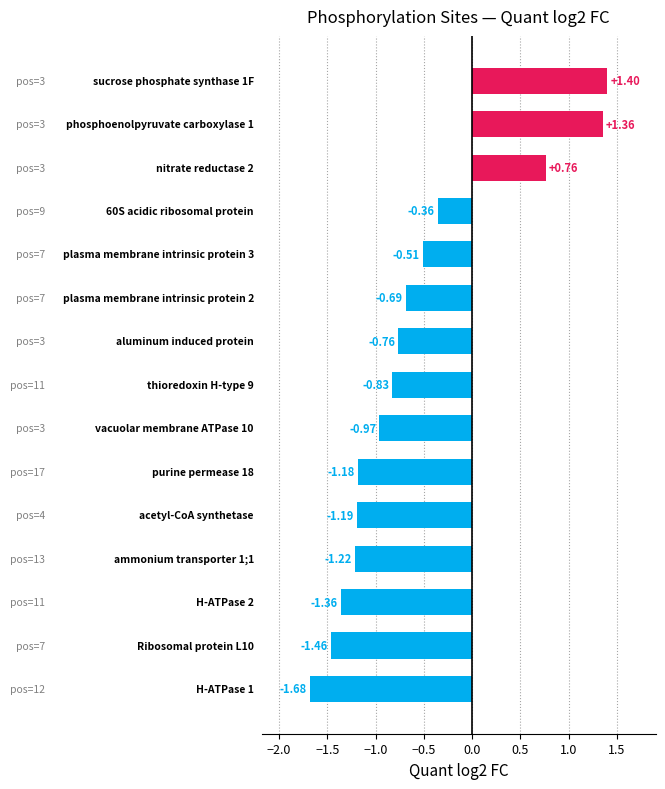

What is the sum of all values?

-8.7